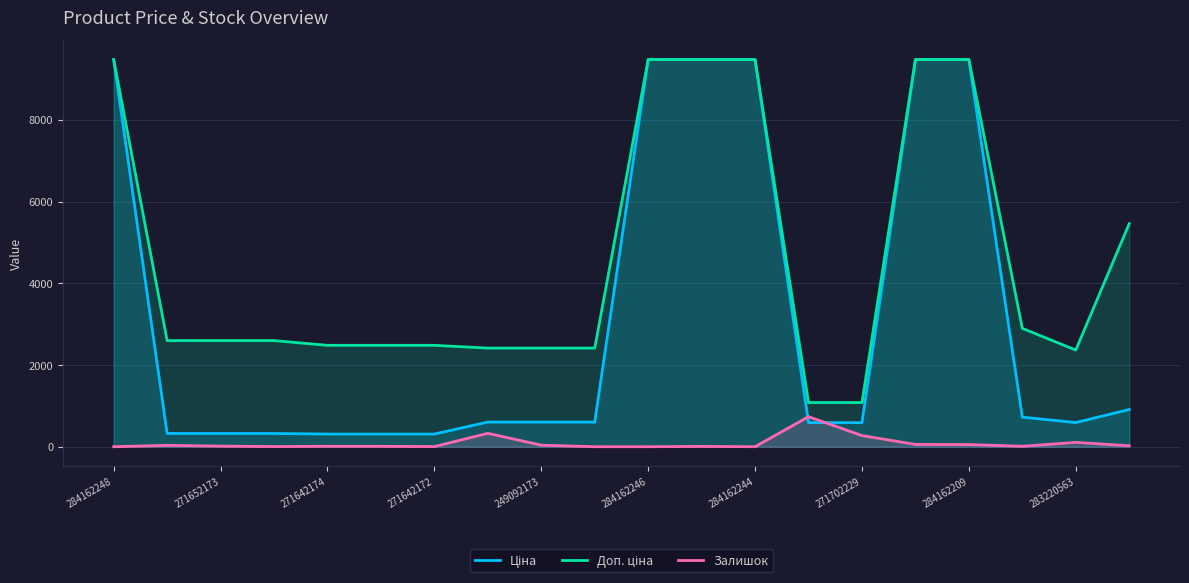

Is it true that Залишок equals 24.0 at 19?

True